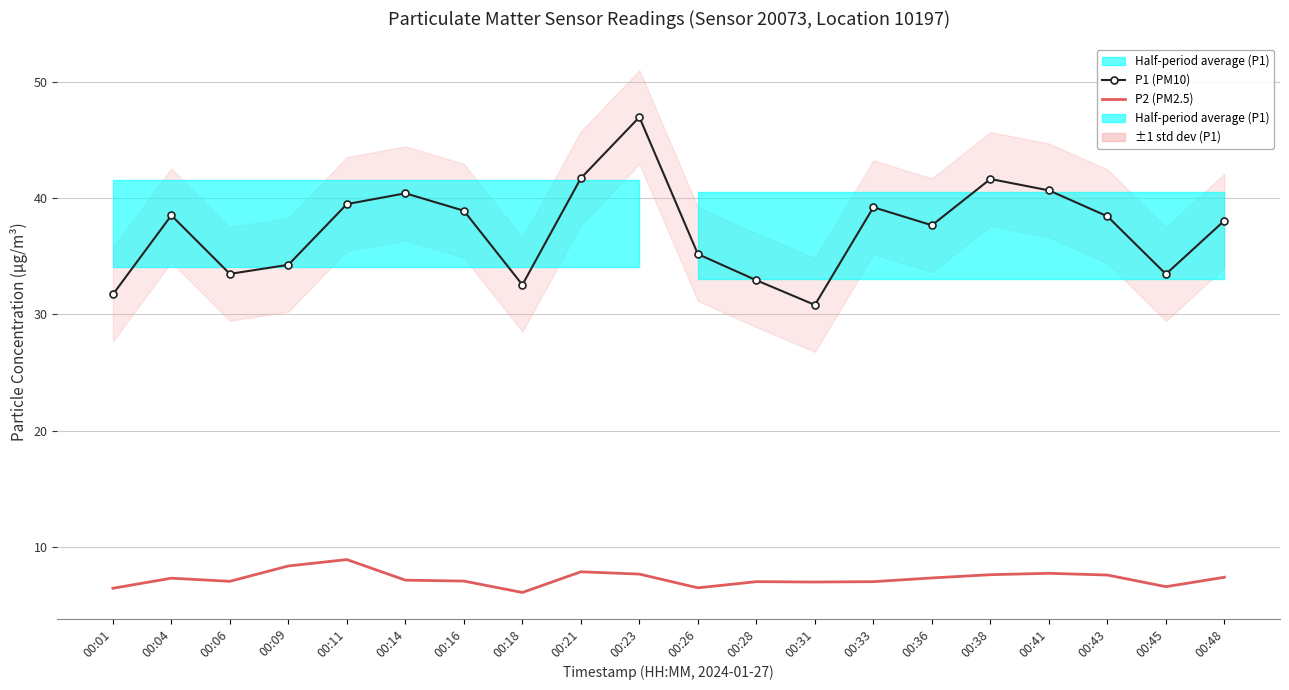

Reading left to right, list all the values displayed in this chart.

P1 (PM10): 00:01=31.7	00:04=38.5	00:06=33.5	00:09=34.2	00:11=39.5	00:14=40.4	00:16=38.9	00:18=32.5	00:21=41.7	00:23=47.0	00:26=35.2	00:28=32.9	00:31=30.8	00:33=39.2	00:36=37.6	00:38=41.6	00:41=40.6	00:43=38.4	00:45=33.5	00:48=38.0
P2 (PM2.5): 00:01=6.4	00:04=7.3	00:06=7.0	00:09=8.3	00:11=8.9	00:14=7.1	00:16=7.0	00:18=6.1	00:21=7.8	00:23=7.7	00:26=6.5	00:28=7.0	00:31=7.0	00:33=7.0	00:36=7.3	00:38=7.6	00:41=7.7	00:43=7.6	00:45=6.6	00:48=7.4